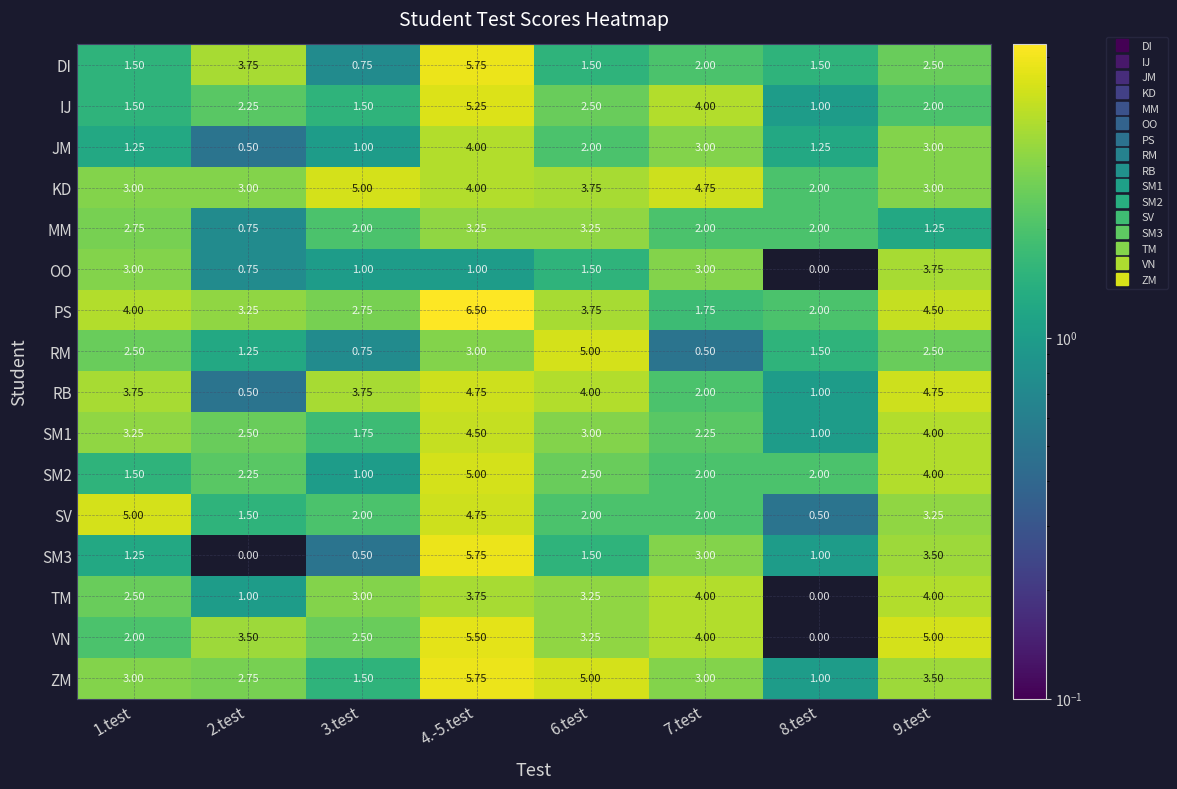

How many series are shown in this chart?

16